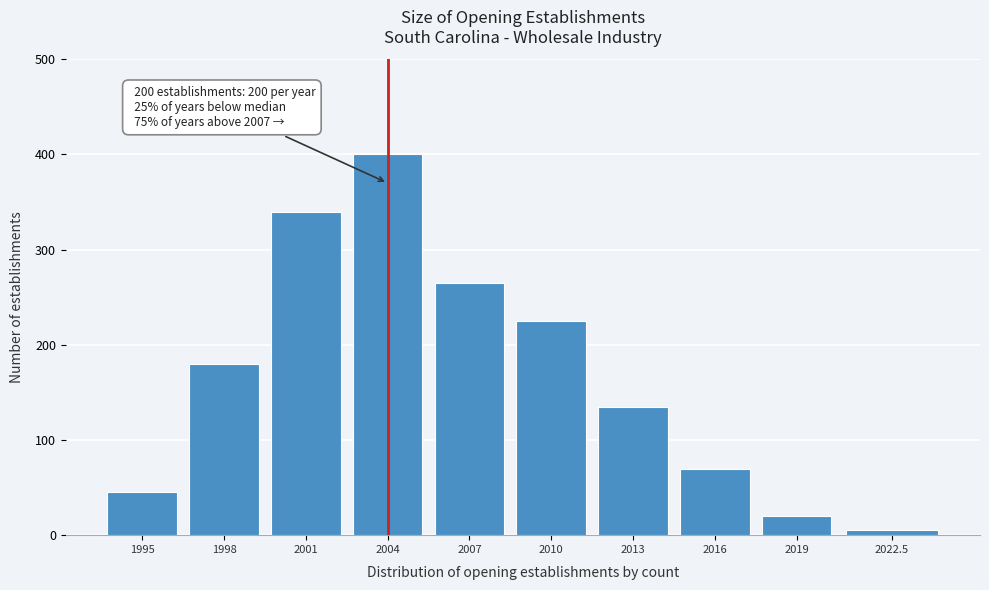

Reading left to right, list all the values displayed in this chart.

45	180	340	400	265	225	135	70	20	5